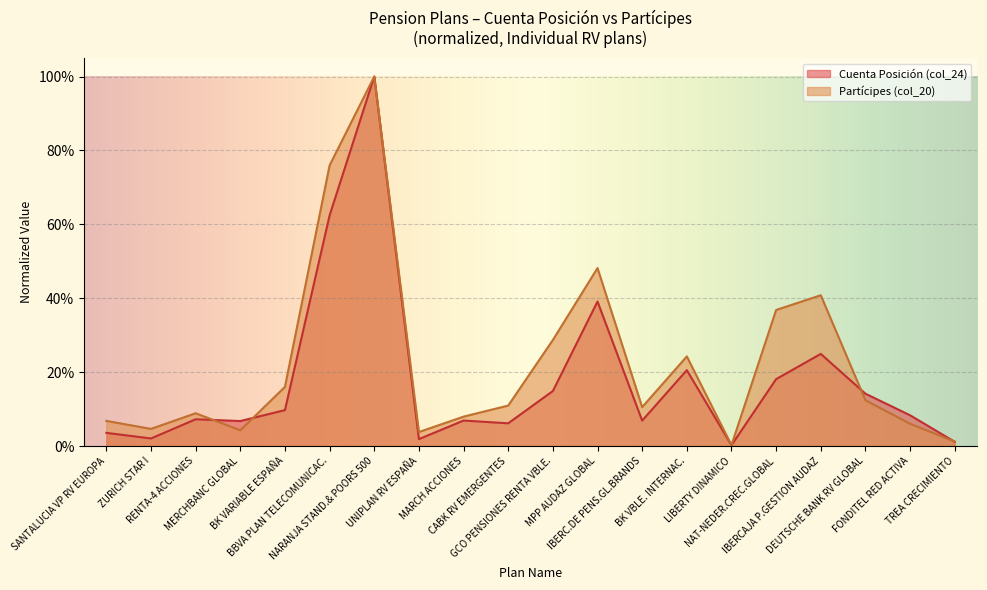

How many interior local valleys does the Partícipes (col_20) series have?

5